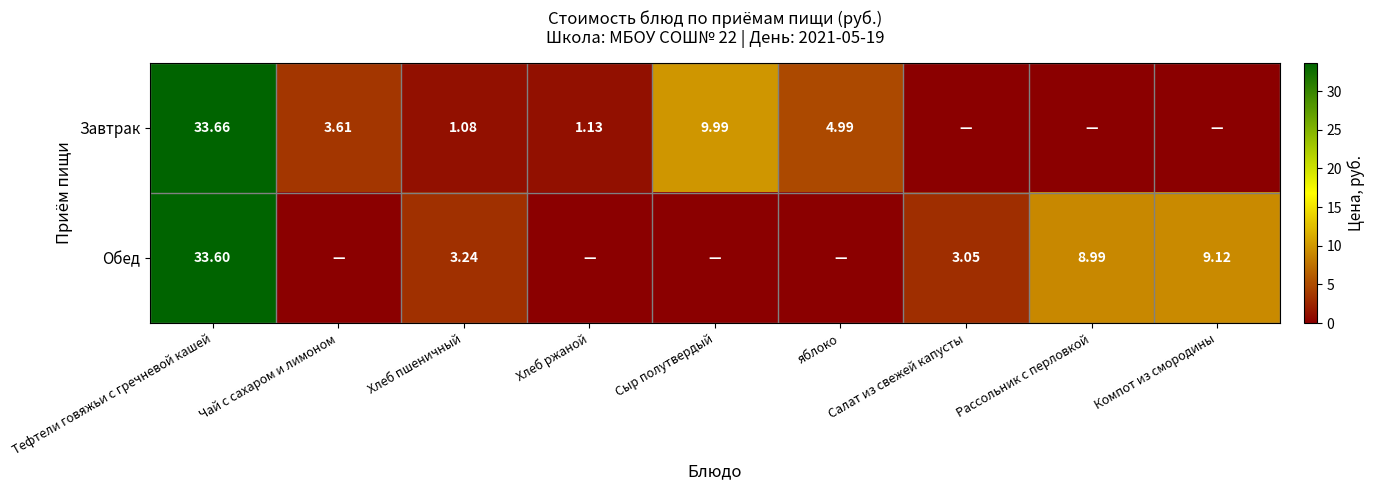

At Хлеб пшеничный, list the series in order from largest to smallest.

Обед, Завтрак